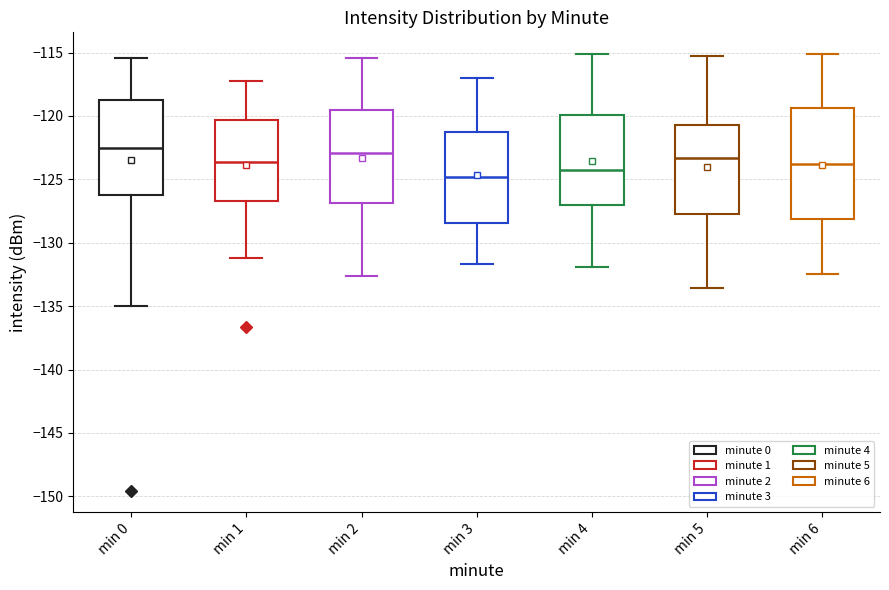

Reading left to right, read every box against the y-axis: the position of its median line, the range the box covers, and the ends of its whiskers. The values are not printed on the chart, so give them approximately, as read against the axis.

min 0: median -122.5, box -126.5 to -119.0, whiskers -135.0 to -115.5
min 1: median -123.5, box -126.5 to -120.5, whiskers -131.0 to -117.0
min 2: median -123.0, box -127.0 to -119.5, whiskers -132.5 to -115.5
min 3: median -125.0, box -128.5 to -121.0, whiskers -131.5 to -117.0
min 4: median -124.5, box -127.0 to -120.0, whiskers -132.0 to -115.0
min 5: median -123.5, box -128.0 to -120.5, whiskers -133.5 to -115.0
min 6: median -124.0, box -128.0 to -119.5, whiskers -132.5 to -115.0